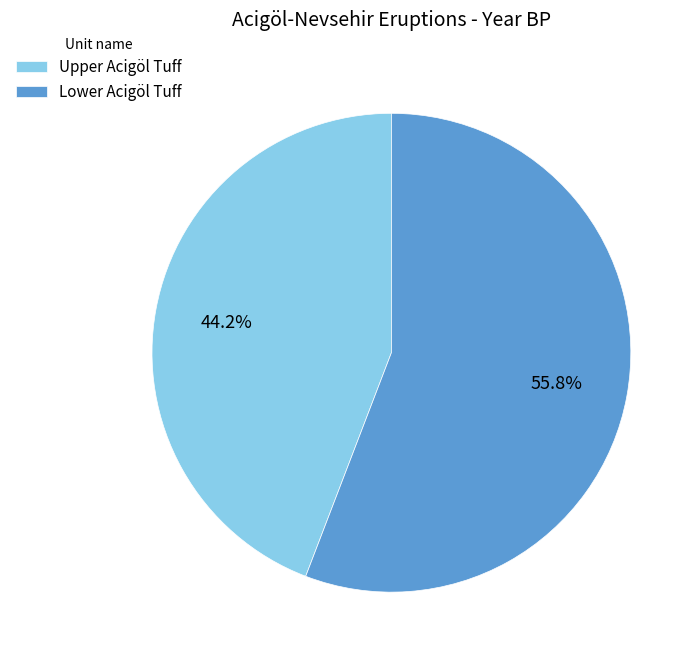

Which slice represents more than half of the pie?

Lower Acigöl Tuff